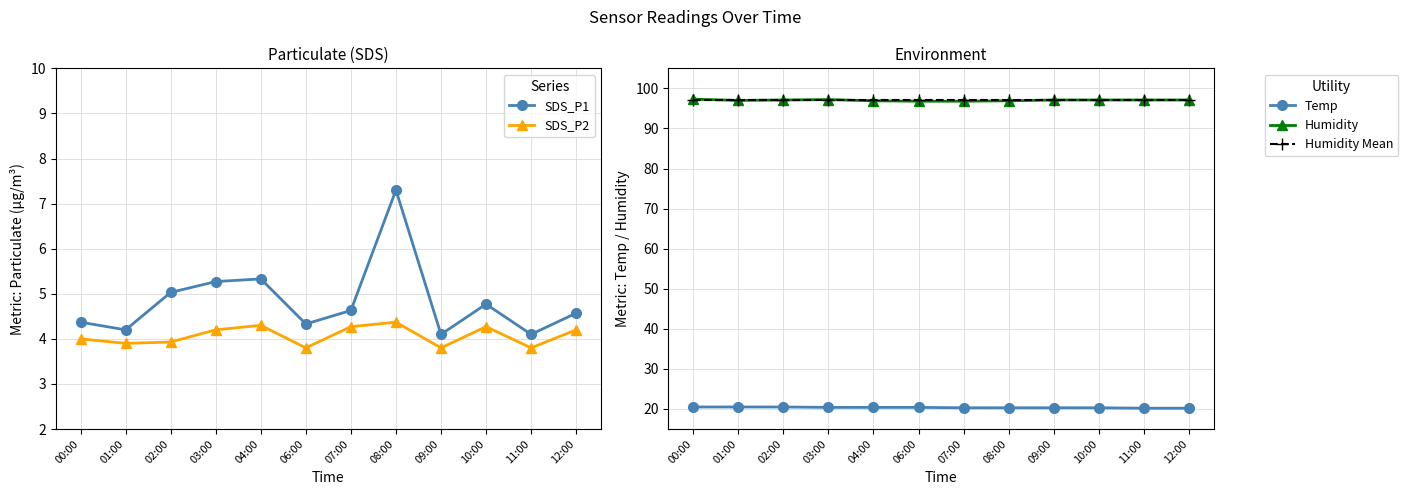

What is the difference between the maximum and minimum values in the Temp series?

0.3